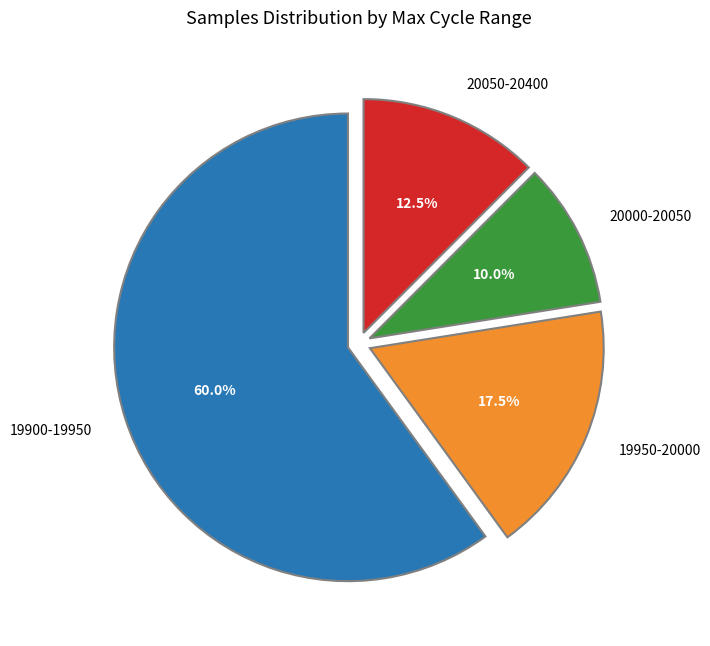

Rank the categories by value from highest to lowest.

19900-19950, 19950-20000, 20050-20400, 20000-20050